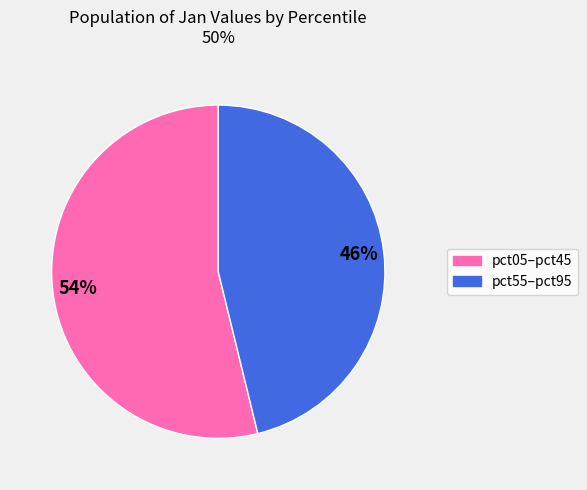

Is there any slice that represents more than half of the pie?

Yes